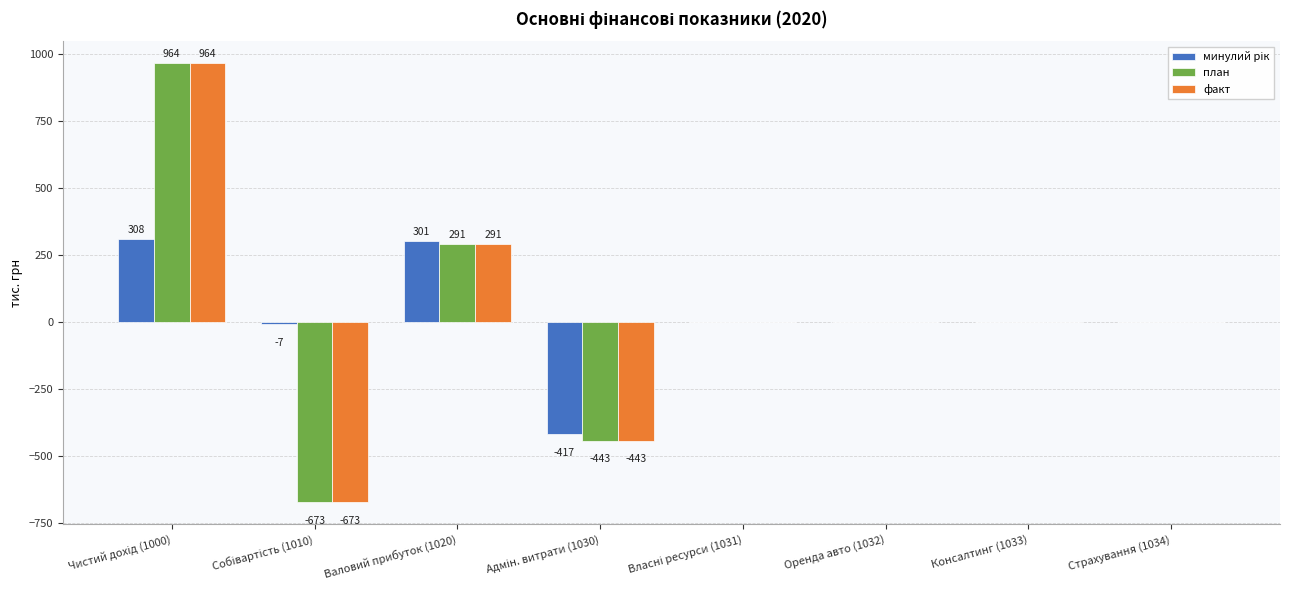

What is the total value across all series at Валовий прибуток (1020)?

883